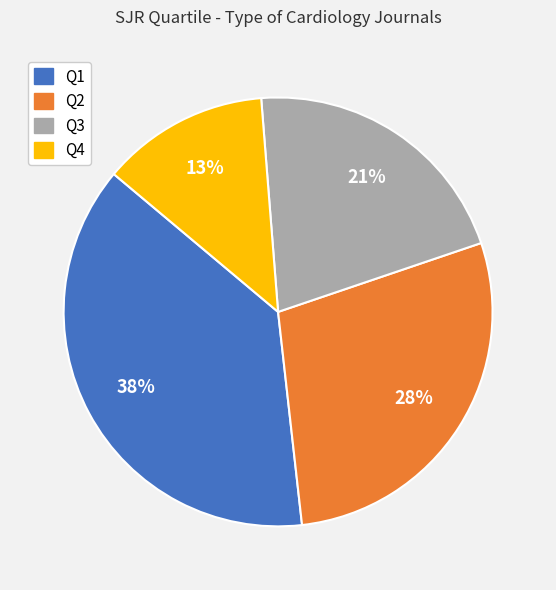

Is it true that Q3 is 35% of the pie?

False